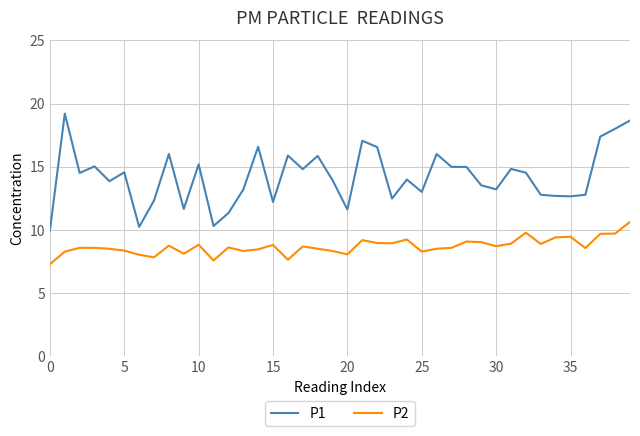

Which series has the widest spread of values?

P1